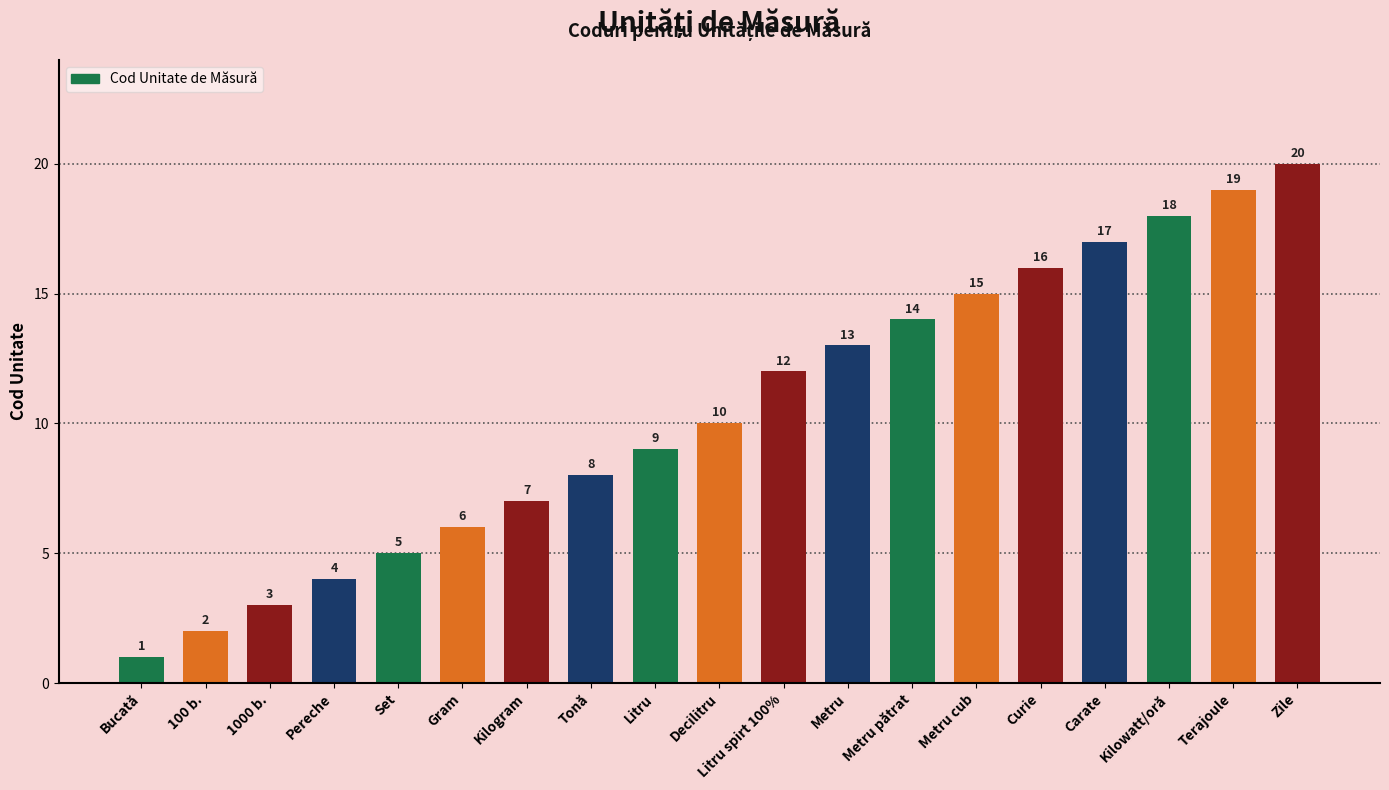

Rank the categories by value from highest to lowest.

Zile, Terajoule, Kilowatt/oră, Carate, Curie, Metru cub, Metru pătrat, Metru, Litru spirt 100%, Decilitru, Litru, Tonă, Kilogram, Gram, Set, Pereche, 1000 b., 100 b., Bucată